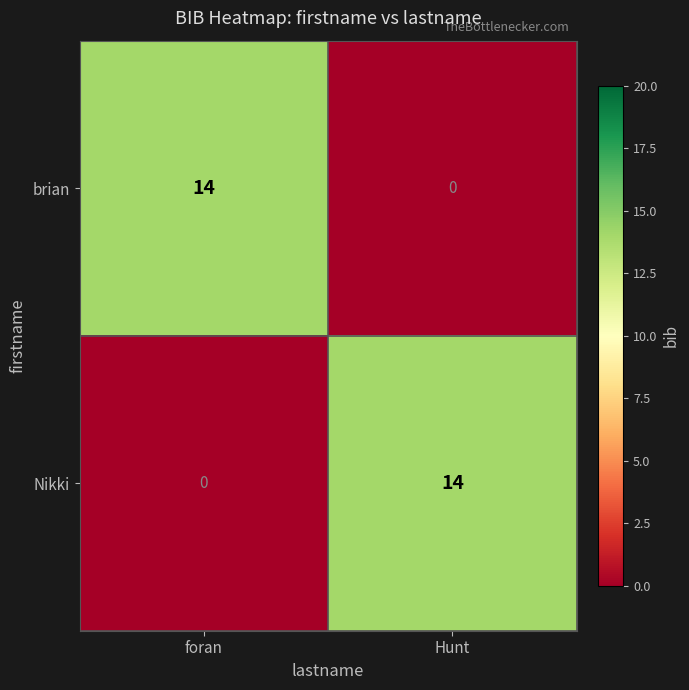

List the labels in order of brian value, smallest first.

Hunt, foran